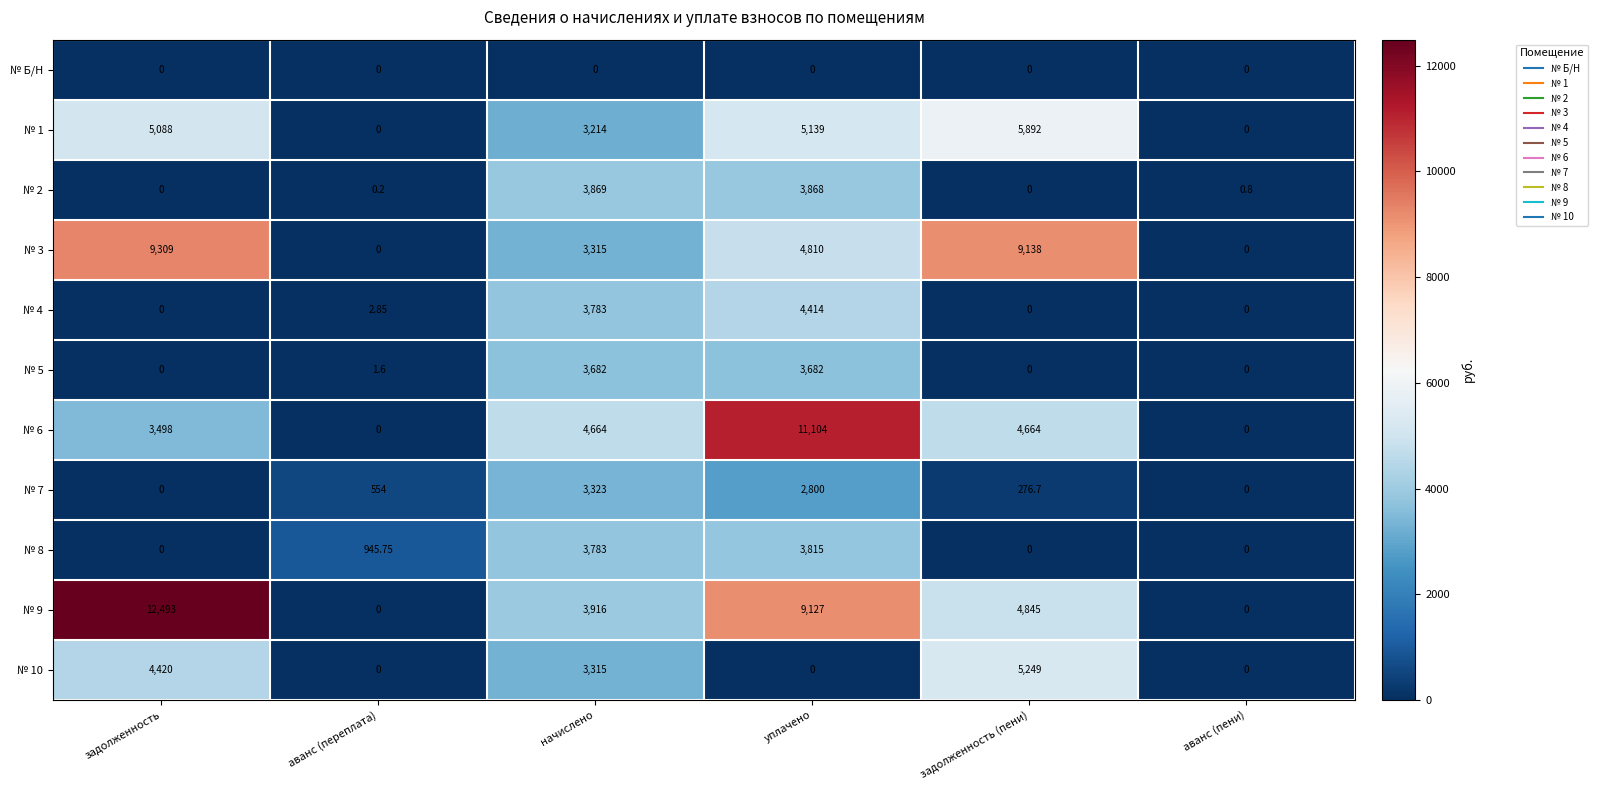

Which category has the highest value across all series?

задолженность